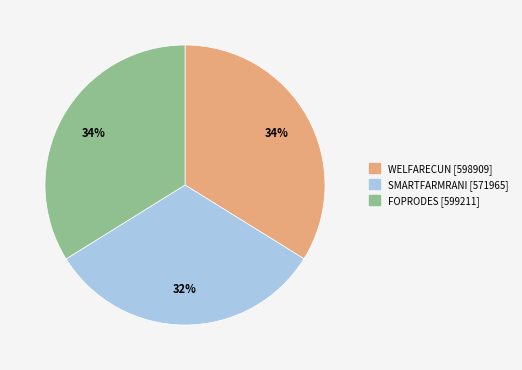

Which slice is the smallest?

SMARTFARMRANI [571965]